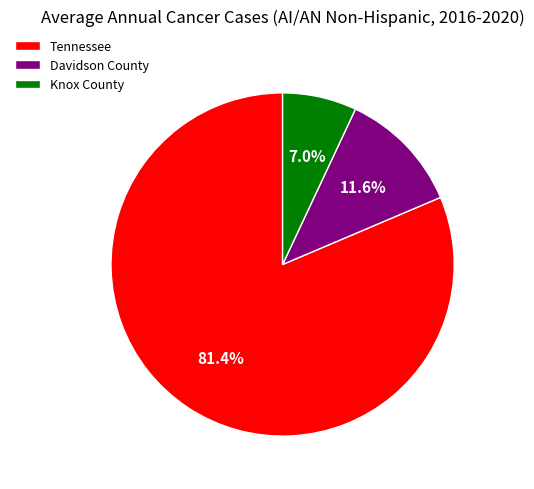

Do Tennessee and Davidson County together represent more than half of the pie?

Yes